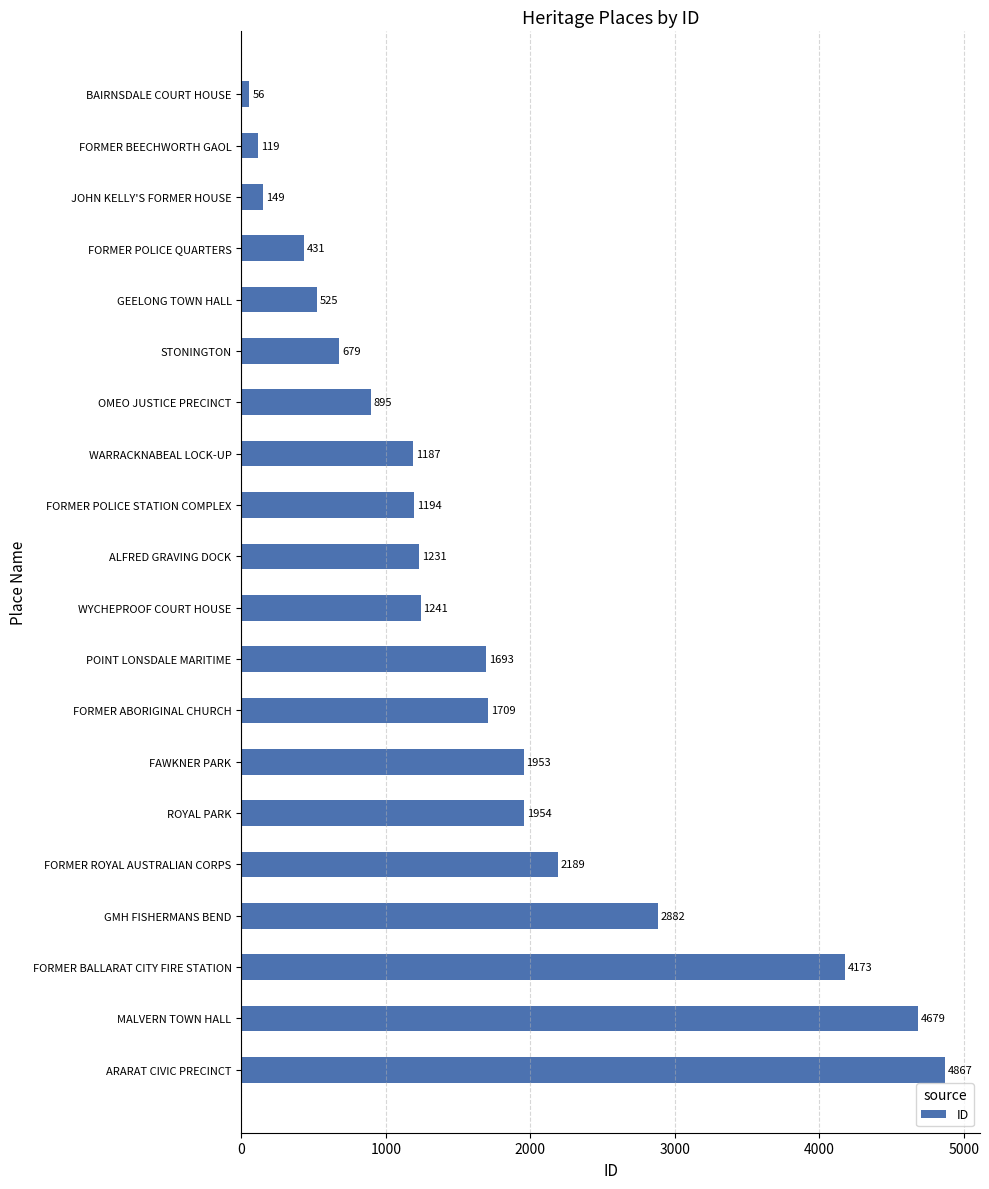

Where is the data nearest to the value 2461?

FORMER ROYAL AUSTRALIAN CORPS